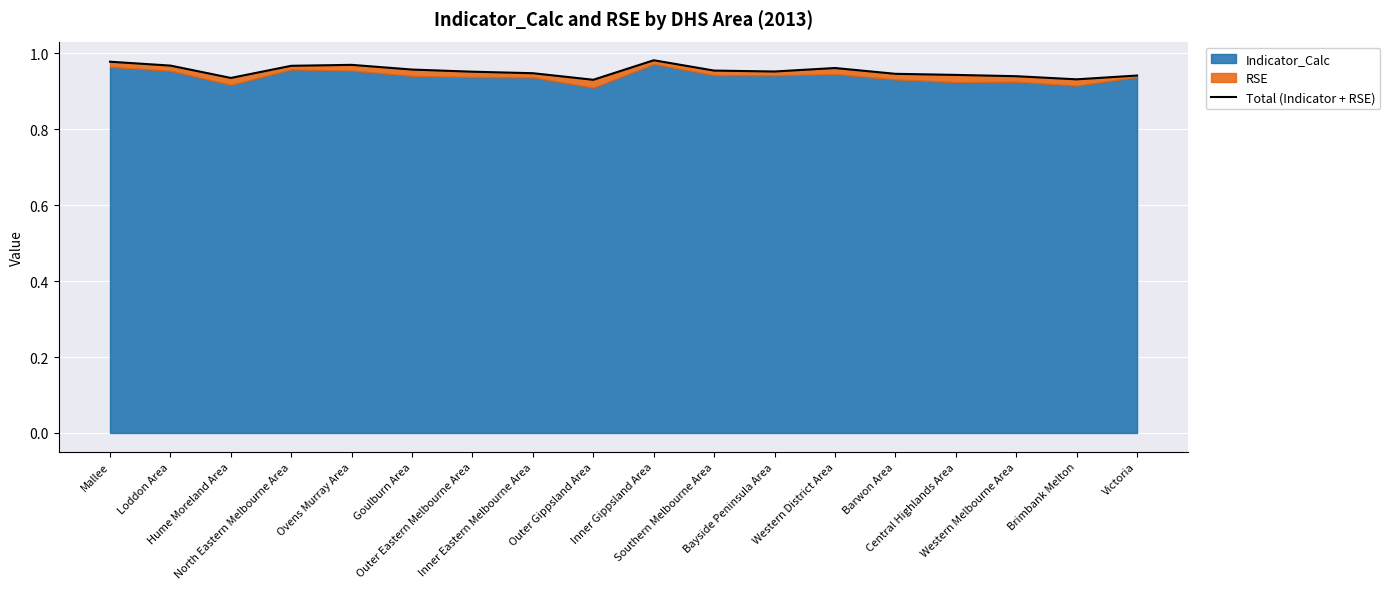

Where is the first local minimum?

Hume Moreland Area